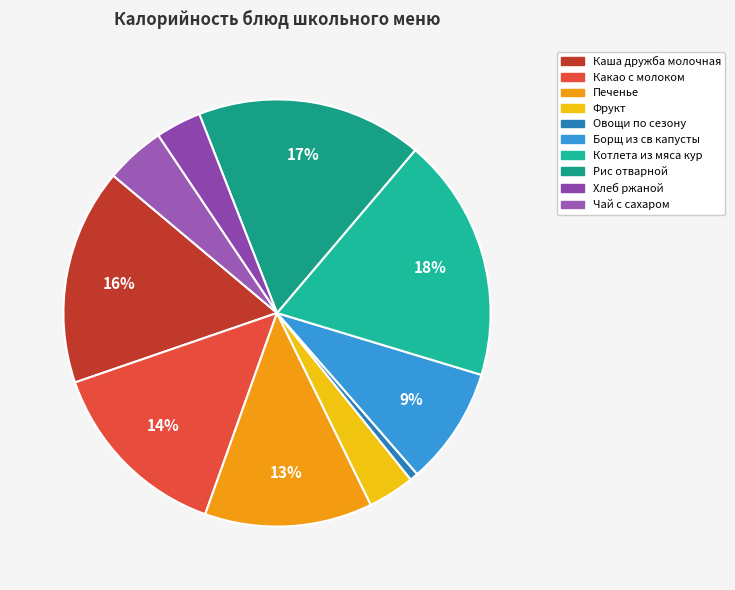

Does Борщ из св капусты account for over 50% of the chart?

No